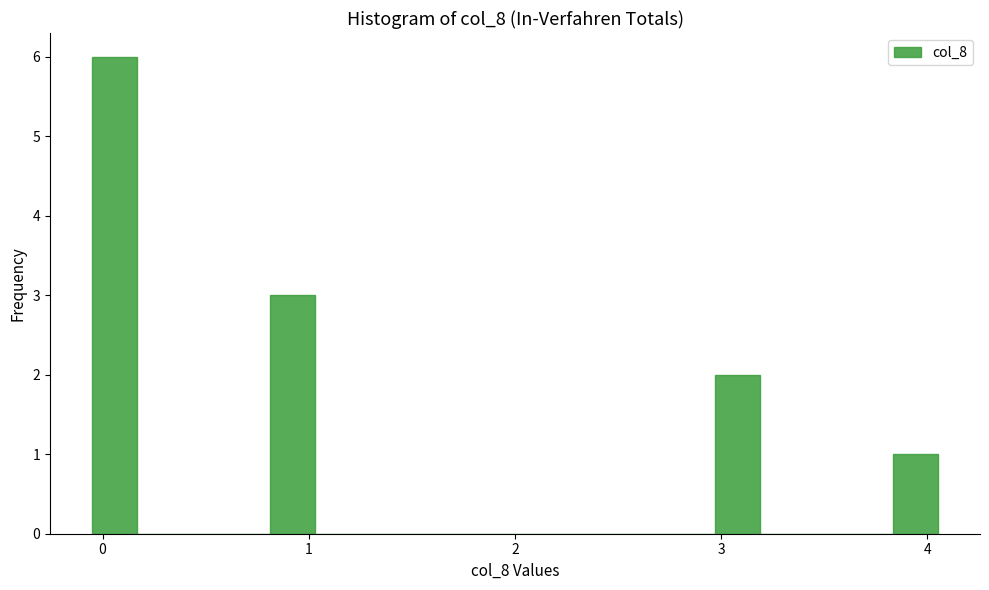

Around what value on the x-axis is the tallest bar? Give the approximate position of its centre, as read against the axis.

0.1